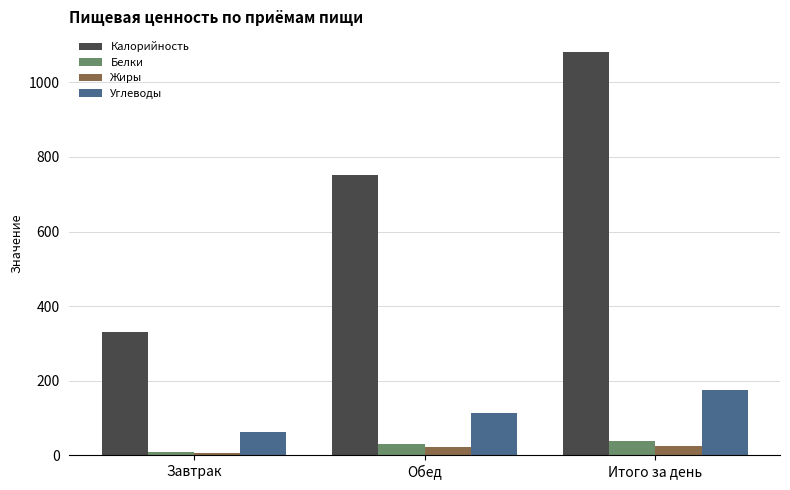

Which series changed the most between Обед and Итого за день?

Калорийность